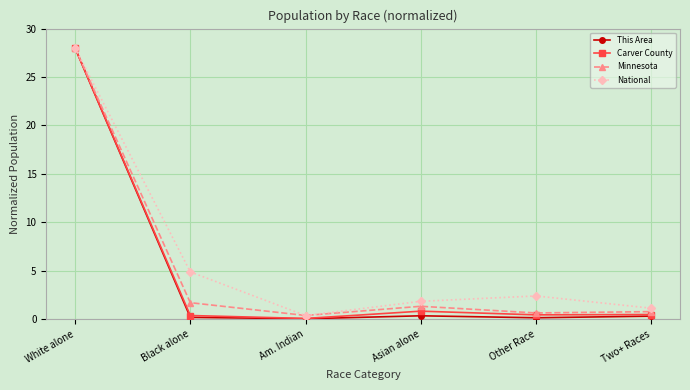

At how many categories does at least one series exceed 6?

1